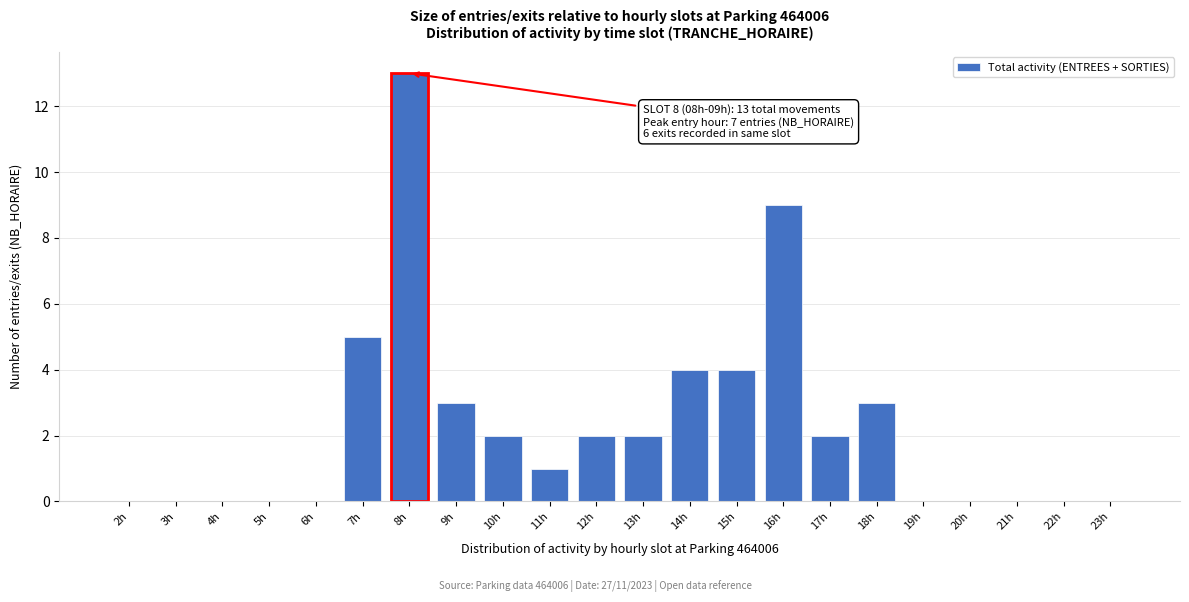

Reading left to right, transcribe all the data shown in this chart.

2h=0	3h=0	4h=0	5h=0	6h=0	7h=5	8h=13	9h=3	10h=2	11h=1	12h=2	13h=2	14h=4	15h=4	16h=9	17h=2	18h=3	19h=0	20h=0	21h=0	22h=0	23h=0